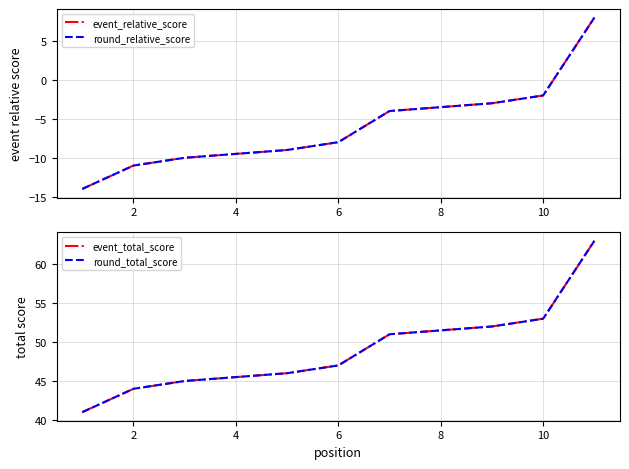

Rank the series by their maximum value, from lowest to highest.

event_relative_score, round_relative_score, event_total_score, round_total_score